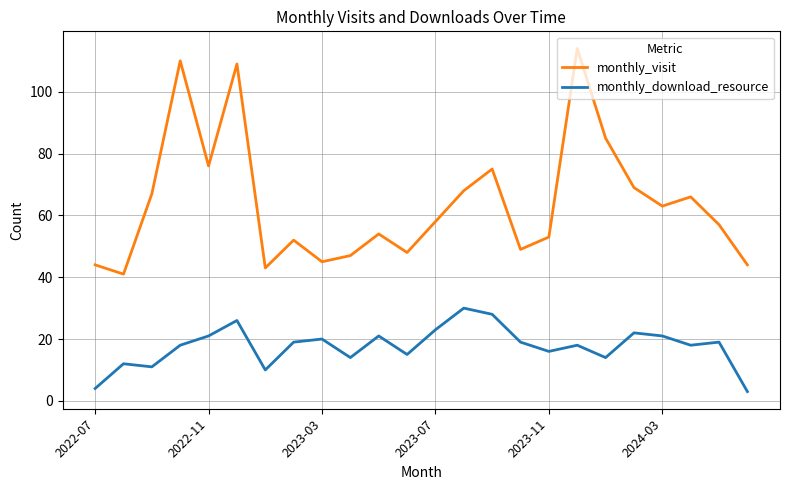

What is the difference between the maximum and minimum values in the monthly_download_resource series?

27